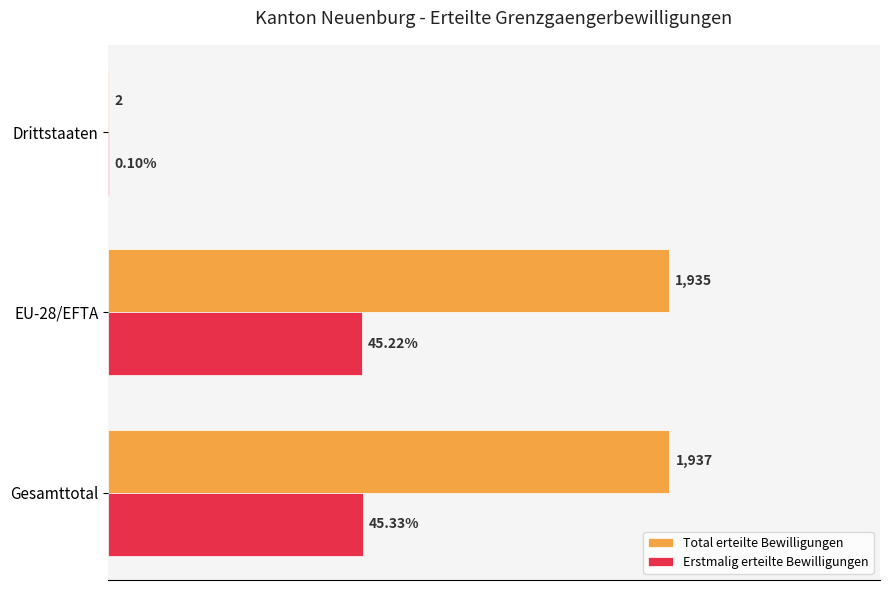

Which series has the largest total across all categories?

Total erteilte Bewilligungen